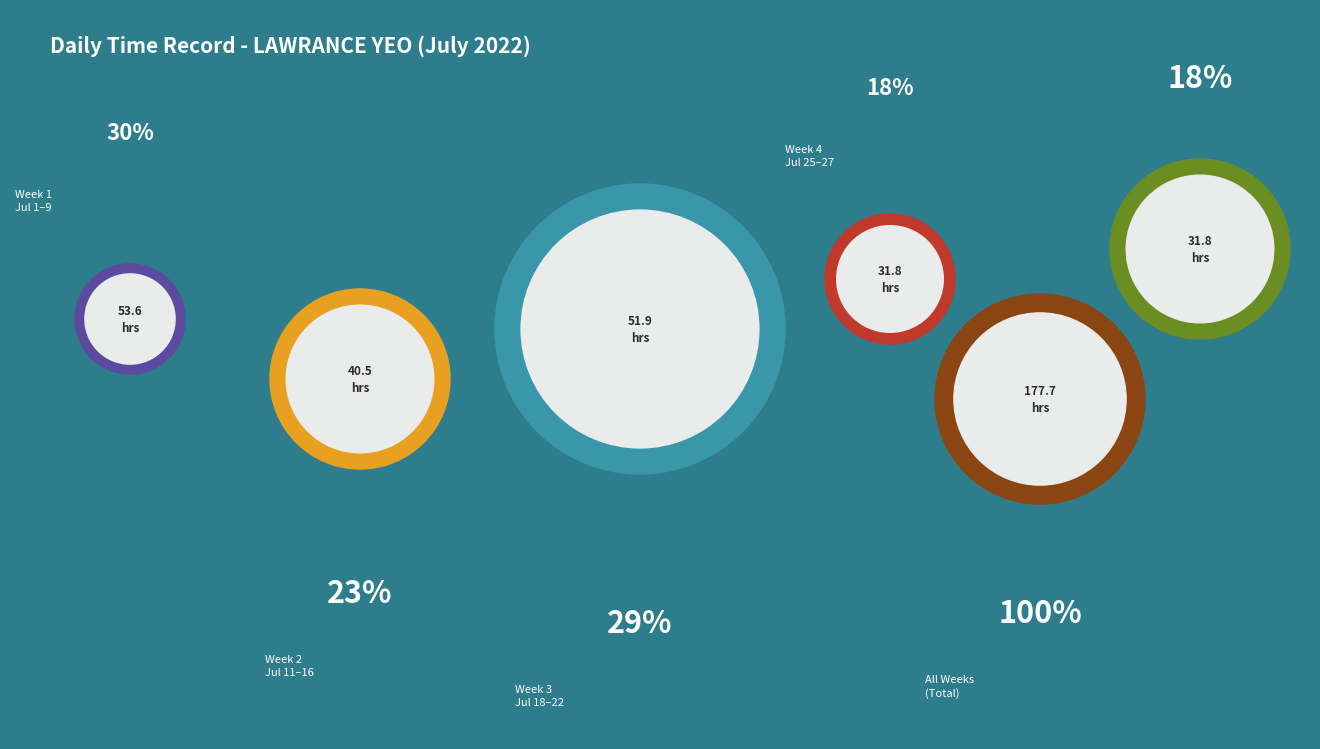

Is it true that Day 21 is 1% of the pie?

False